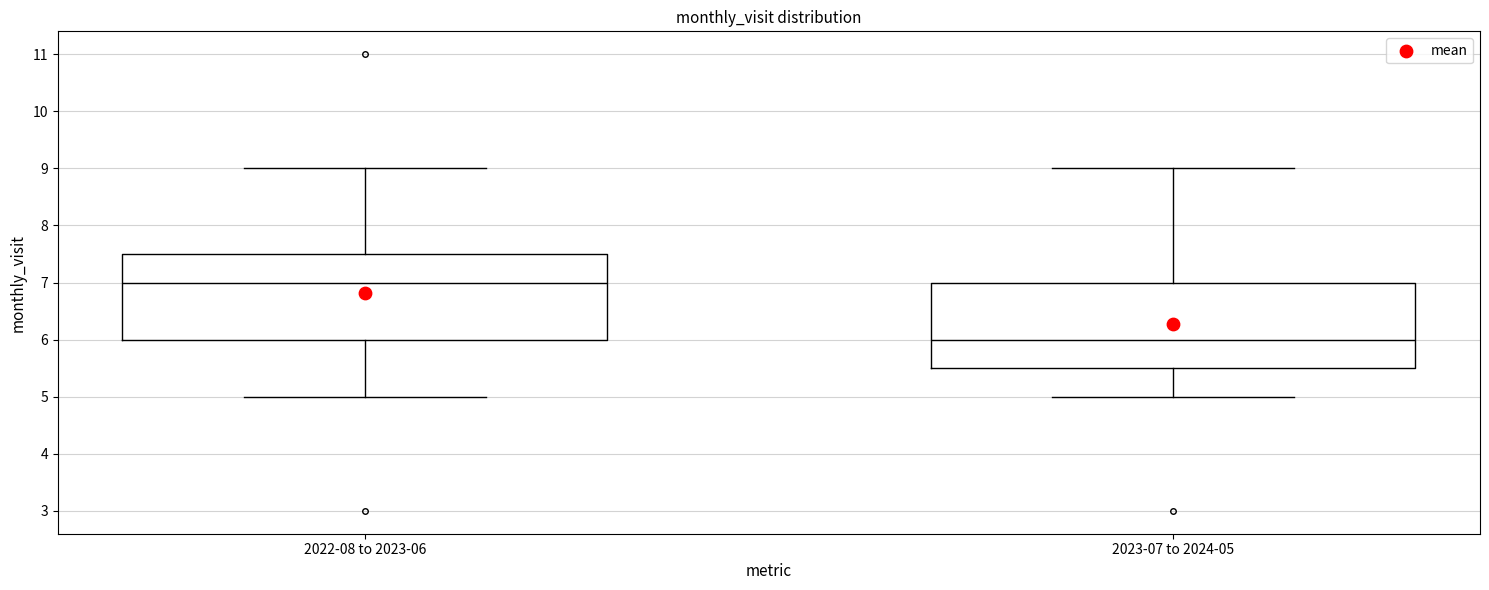

Reading left to right, read every box against the y-axis: the position of its median line, the range the box covers, and the ends of its whiskers. The values are not printed on the chart, so give them approximately, as read against the axis.

2022-08 to 2023-06: median 7.0, box 6.0 to 7.5, whiskers 5.0 to 9.0
2023-07 to 2024-05: median 6.0, box 5.5 to 7.0, whiskers 5.0 to 9.0